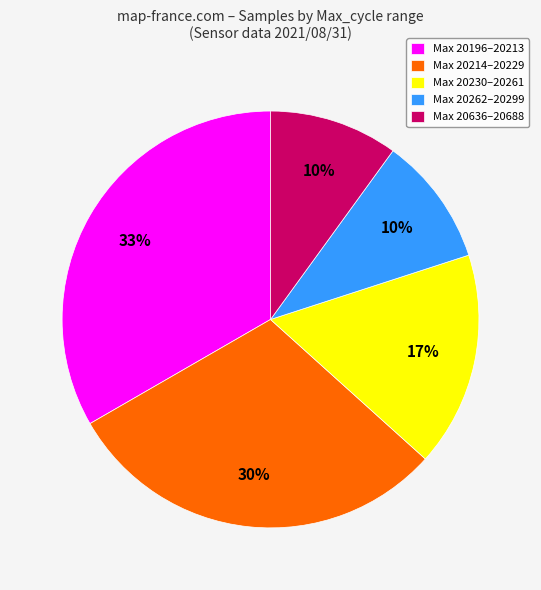

To the nearest percent, what is the average slice percentage?

20%